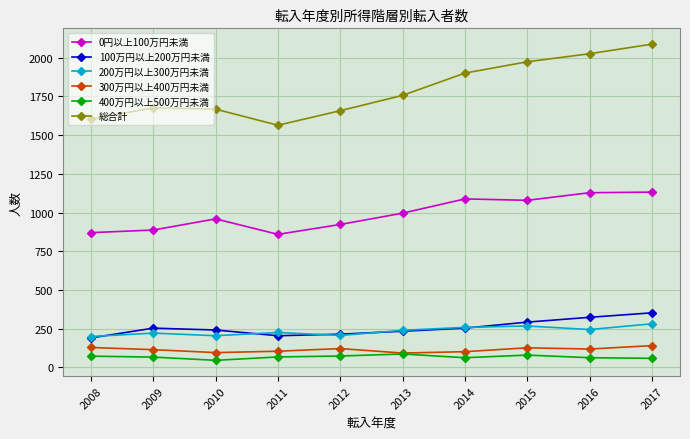

At which category does the chart reach its peak across all series?

2017